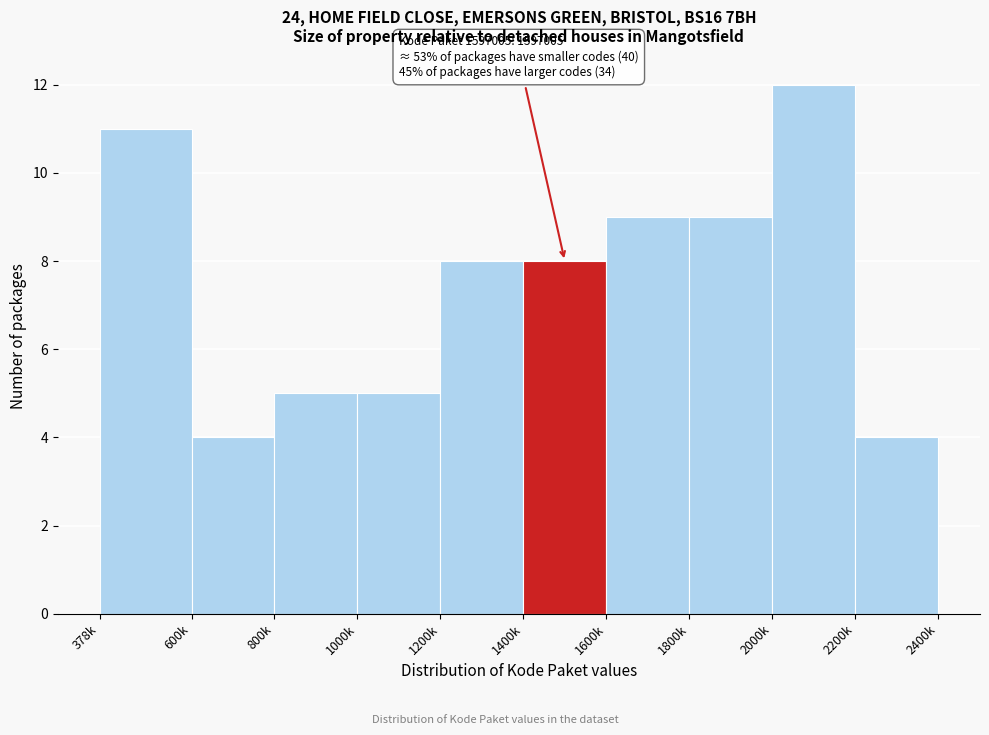

Reading right to left, list all the values displayed in this chart.

4	12	9	9	8	8	5	5	4	11